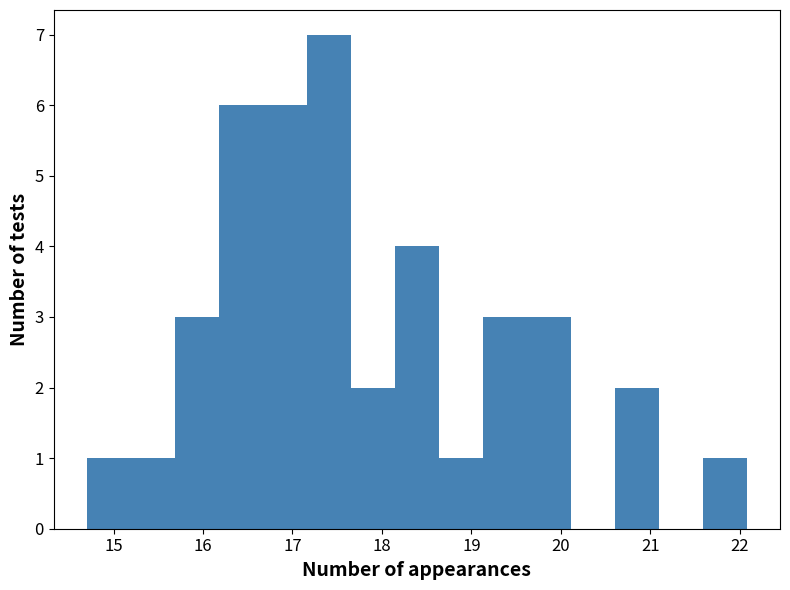

Reading left to right, list every bar in this chart as the range it spans on the x-axis followed by its height. Neither the bar edges nor the heights are printed on the chart, so give them approximately, as read against the axes.

14.7 to 15.2: 1
15.2 to 15.7: 1
15.7 to 16.2: 3
16.2 to 16.7: 6
16.7 to 17.2: 6
17.2 to 17.7: 7
17.7 to 18.1: 2
18.1 to 18.6: 4
18.6 to 19.1: 1
19.1 to 19.6: 3
19.6 to 20.1: 3
20.1 to 20.6: 0
20.6 to 21.1: 2
21.1 to 21.6: 0
21.6 to 22.1: 1